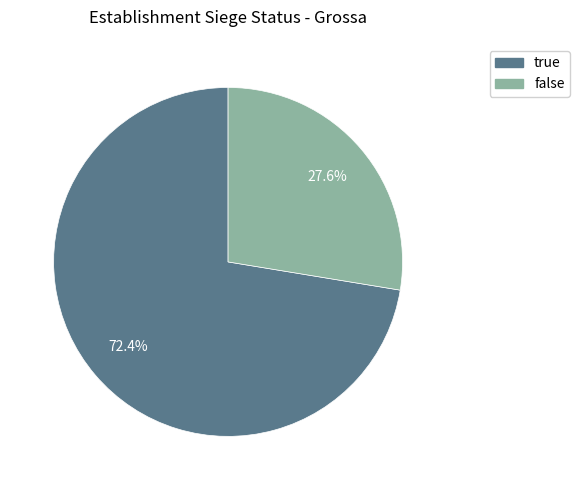

What is the ratio of the value at true to the value at false?

2.6